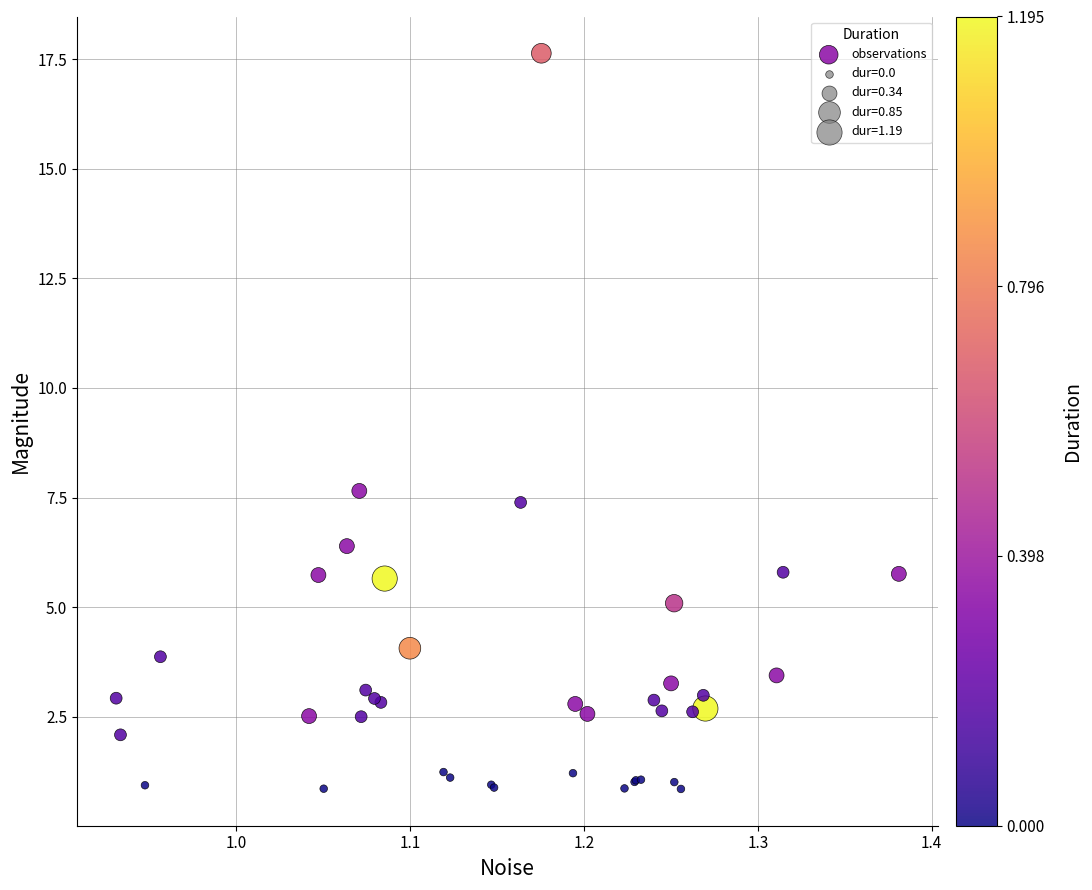

What Y value in the scatter plot is closest to 9?

7.7